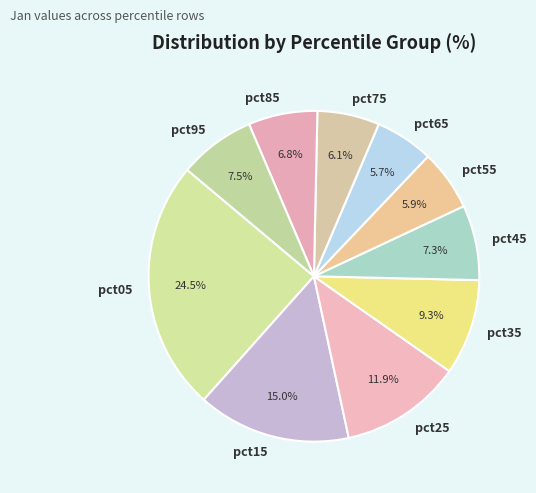

Count the number of slices in the pie.

10